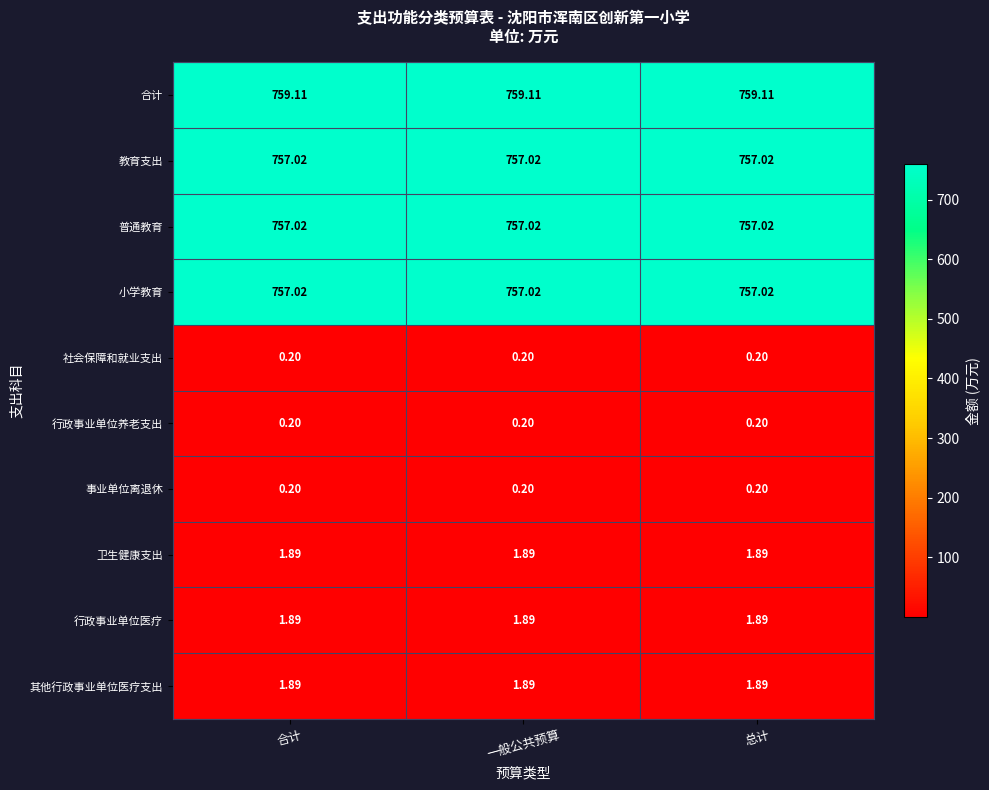

Which series has the largest total across all categories?

合计